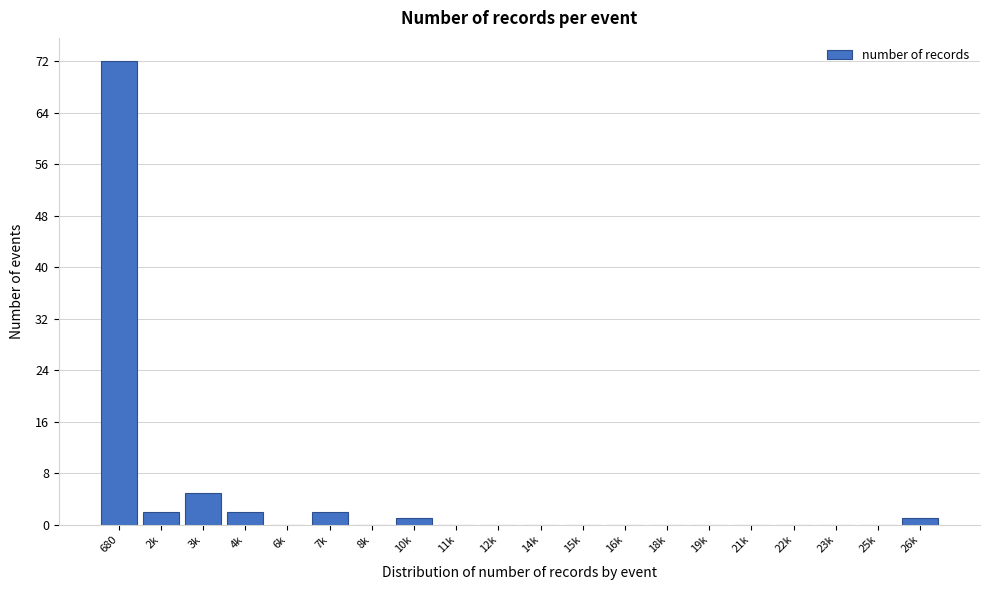

Reading right to left, what are all the values shown in this chart?

26k=1	25k=0	23k=0	22k=0	21k=0	19k=0	18k=0	16k=0	15k=0	14k=0	12k=0	11k=0	10k=1	8k=0	7k=2	6k=0	4k=2	3k=5	2k=2	680=72